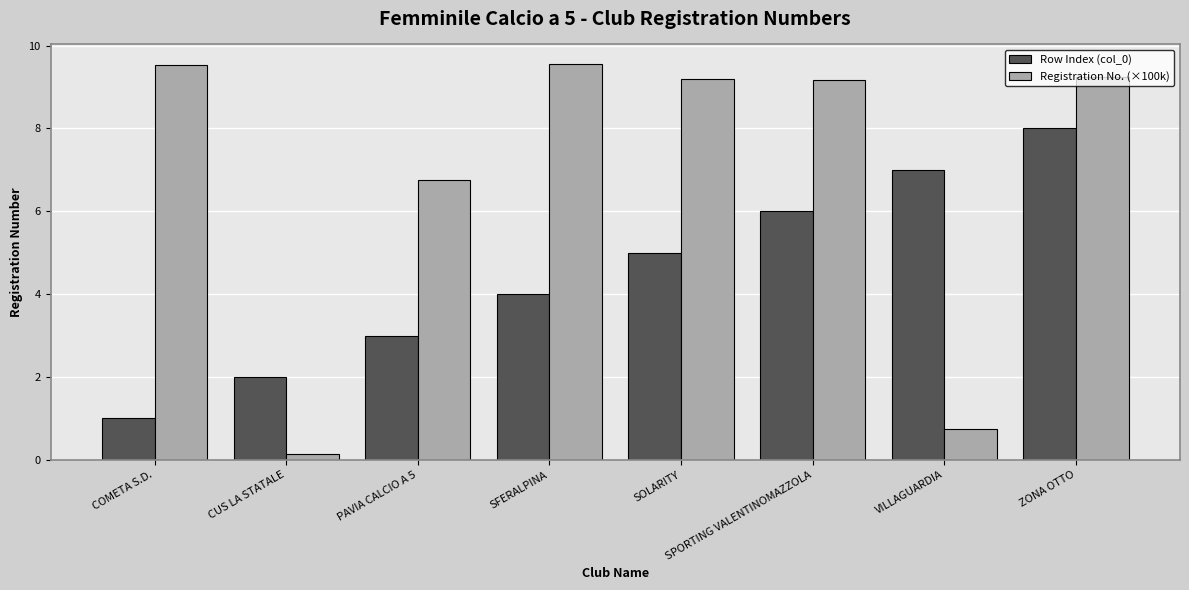

What is the spread (max minus min) of values at ZONA OTTO?

1.2